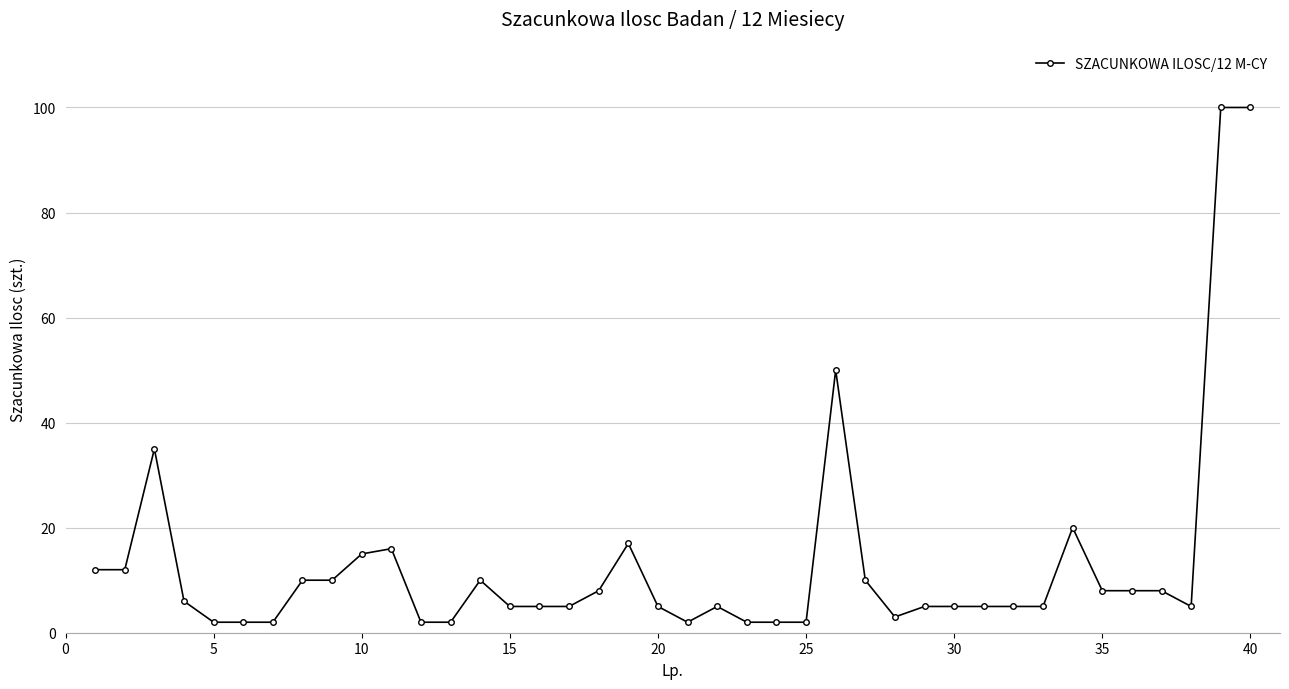

True or false: the data has more than 0 interior local peaks.

True